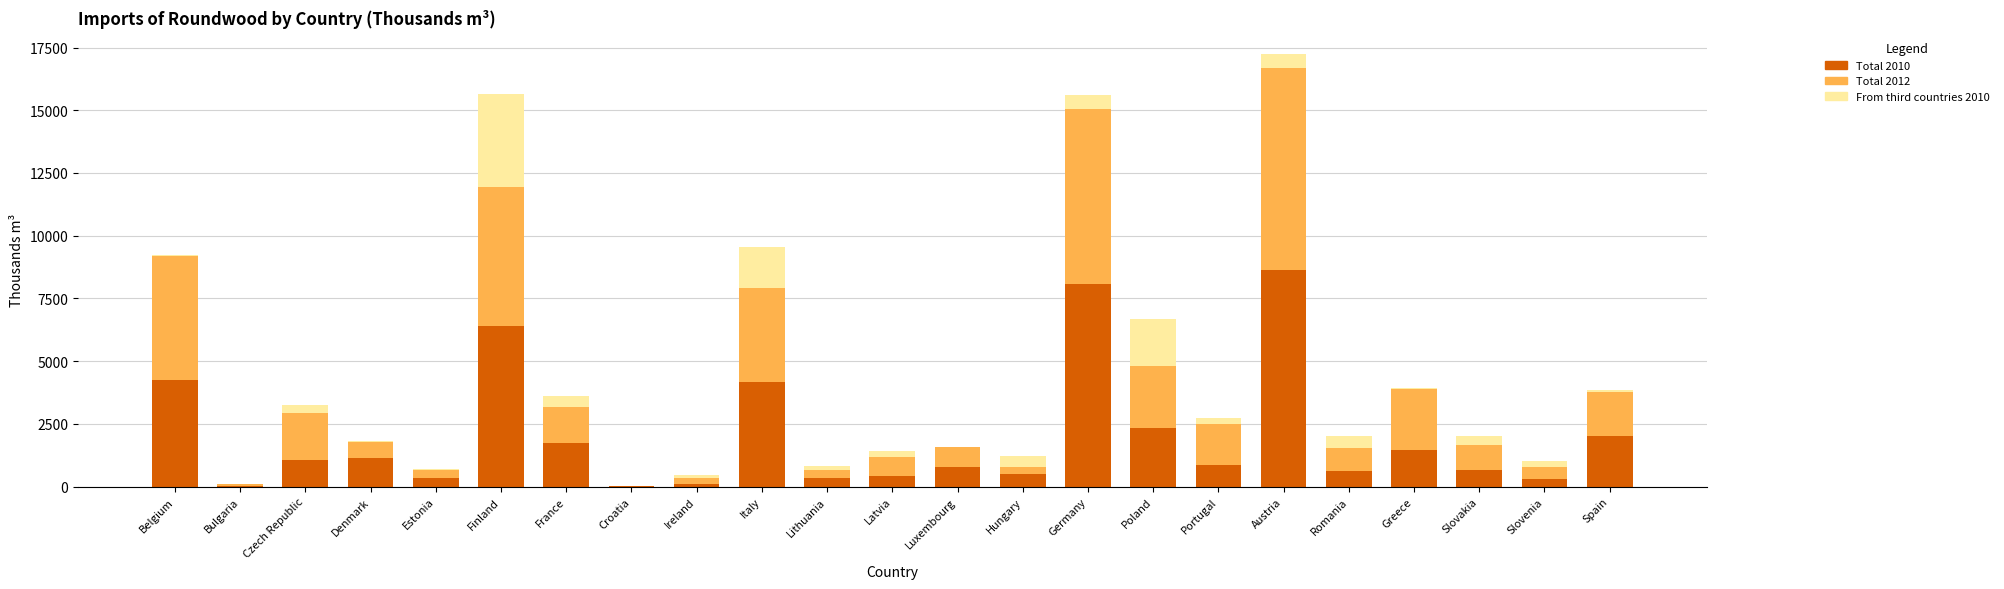

What is the highest value of the Total 2010 series?

8651.8